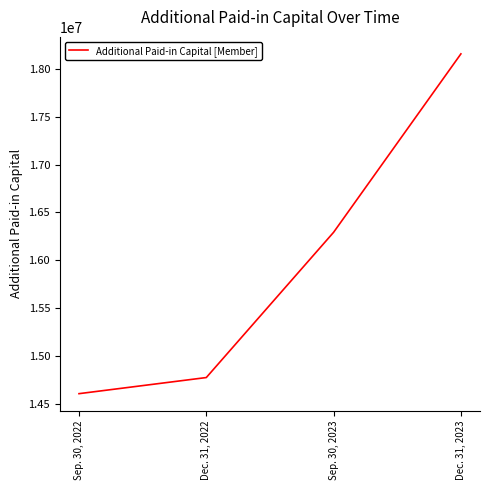

What position from the left is Sep. 30, 2023?

3